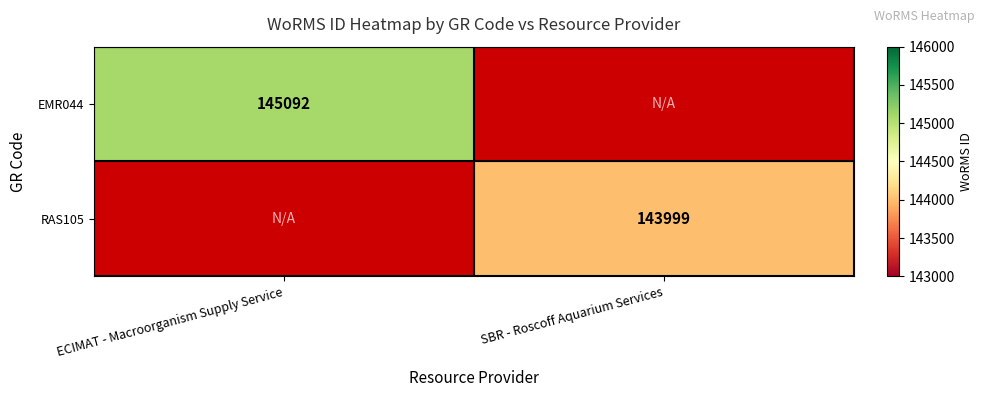

The RAS105 series shows 254967 at SBR - Roscoff Aquarium Services. True or false?

False